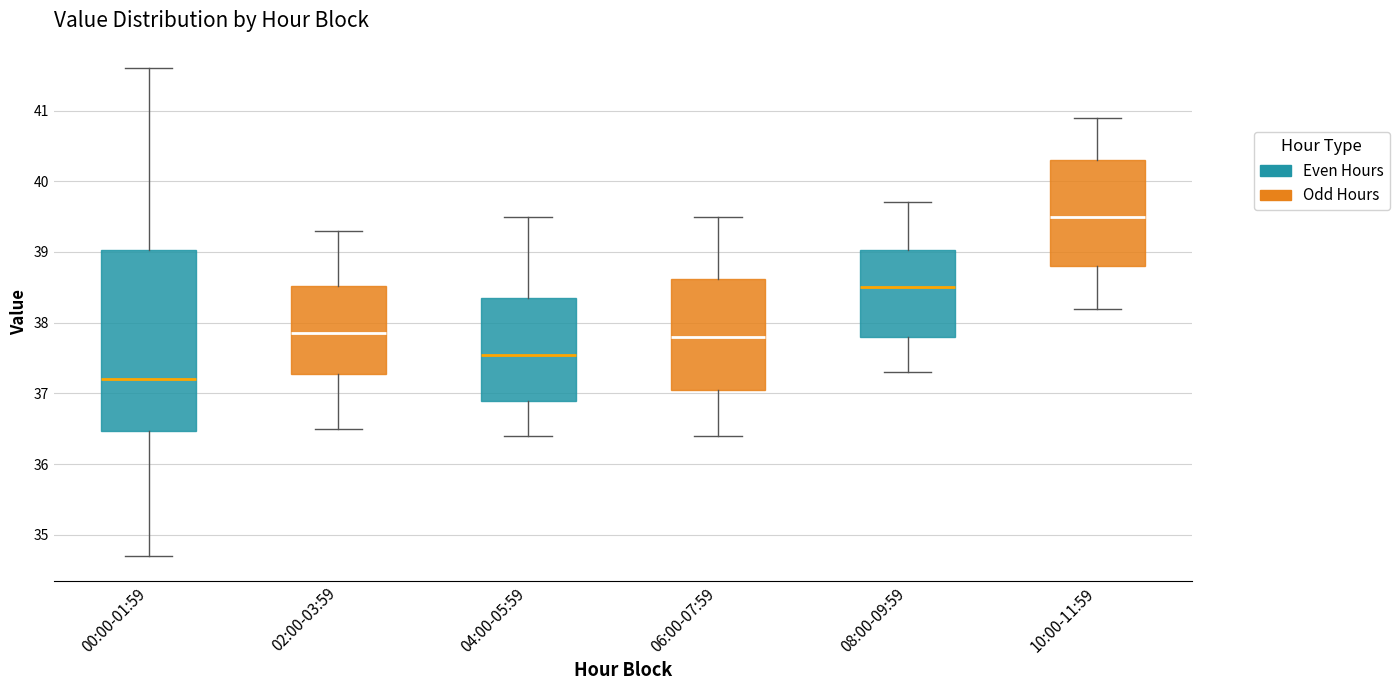

Reading left to right, transcribe this box plot: for each box, give where its median line is, the range the box spans, and where its two whiskers end, as read against the y-axis. The values are not printed on the chart, so give them approximately, as read against the axis.

00:00-01:59: median 37.2, box 36.5 to 39.0, whiskers 34.7 to 41.6
02:00-03:59: median 37.9, box 37.3 to 38.5, whiskers 36.5 to 39.3
04:00-05:59: median 37.6, box 36.9 to 38.4, whiskers 36.4 to 39.5
06:00-07:59: median 37.8, box 37.1 to 38.6, whiskers 36.4 to 39.5
08:00-09:59: median 38.5, box 37.8 to 39.0, whiskers 37.3 to 39.7
10:00-11:59: median 39.5, box 38.8 to 40.3, whiskers 38.2 to 40.9